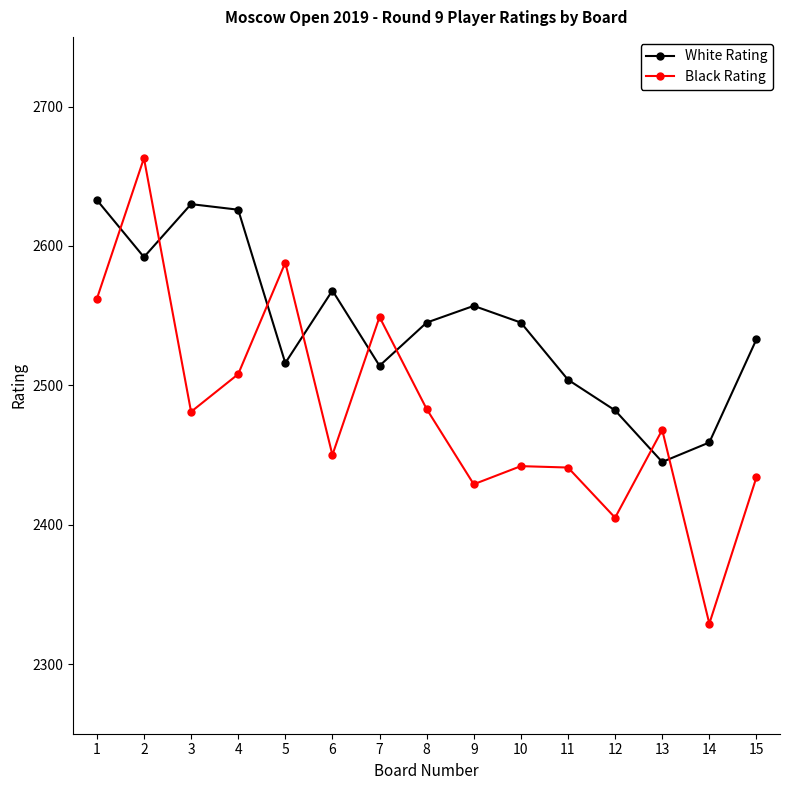

What is the difference between the maximum and minimum values in the Black Rating series?

334